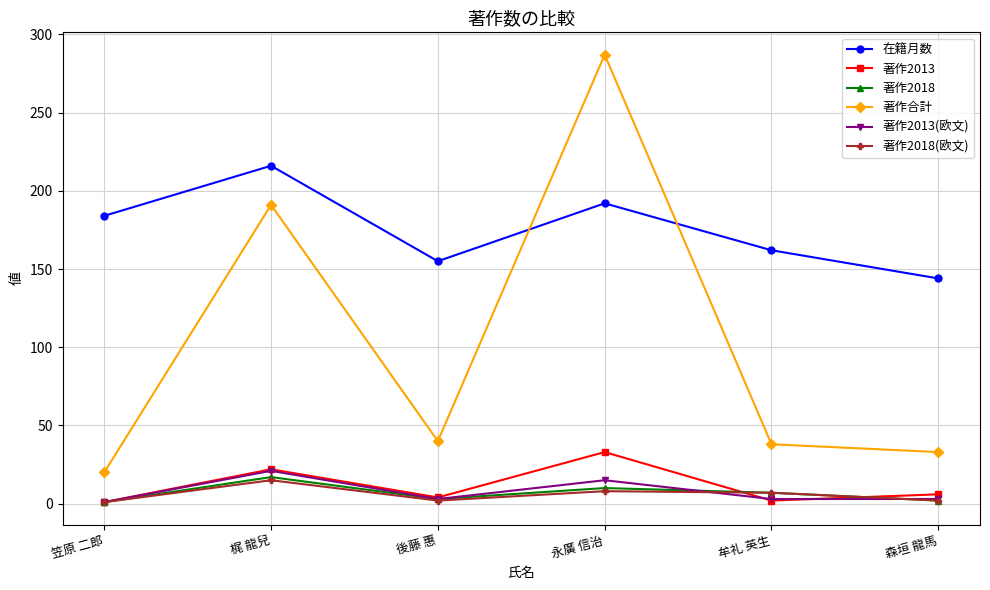

What is the label of the 4th point from the left?

永廣 信治